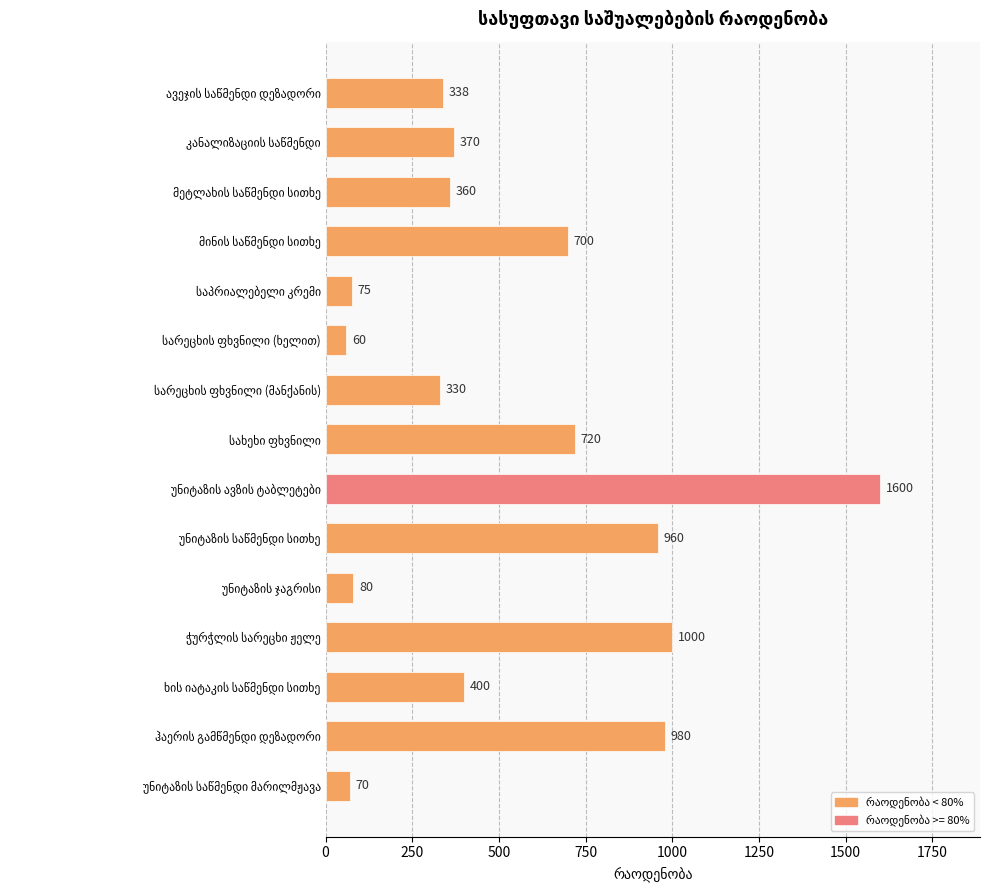

What is the maximum value shown in the chart?

1600